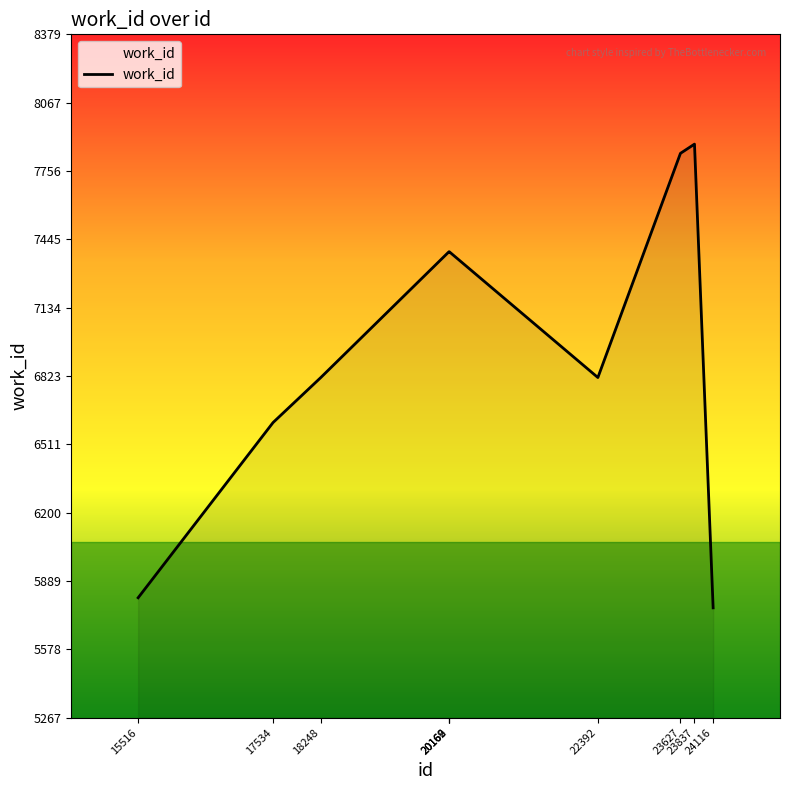

What is the smallest value displayed?

5767